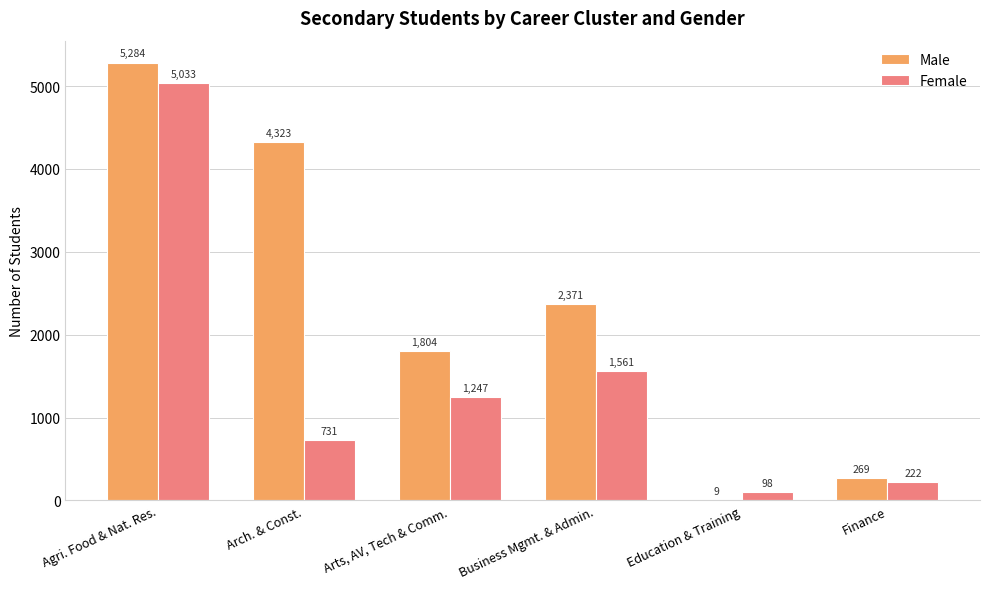

At which category is the sum across all series the highest?

Agri. Food & Nat. Res.